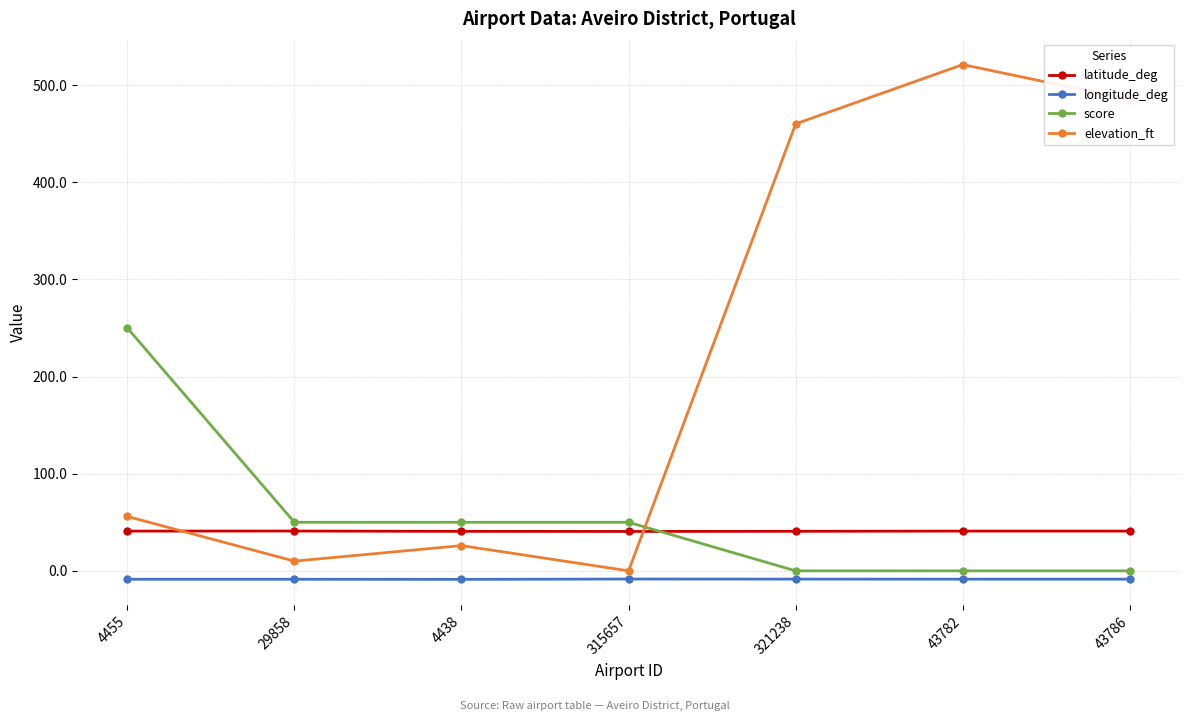

At which category does the chart reach its peak across all series?

43782